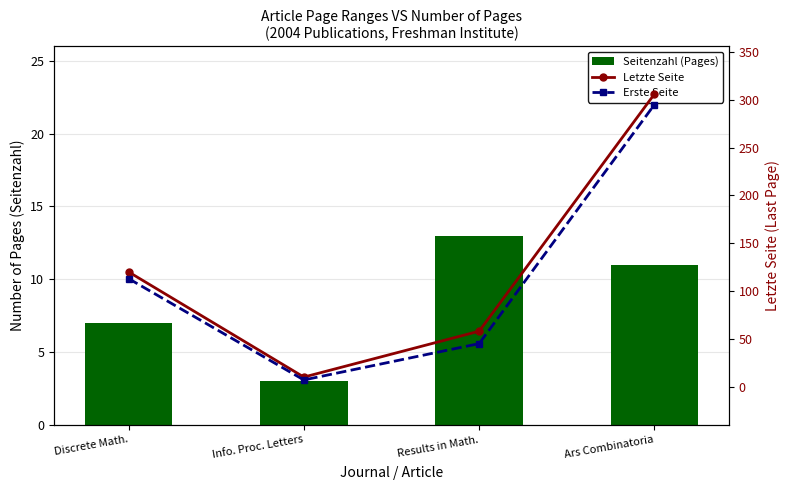

At which category does the chart reach its minimum across all series?

Info. Proc. Letters